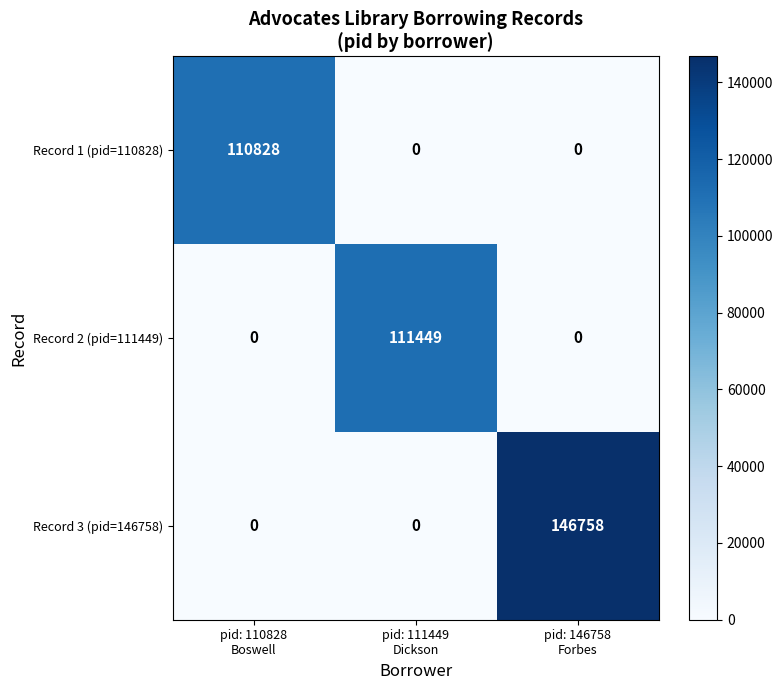

At how many categories does at least one series exceed 102369?

3